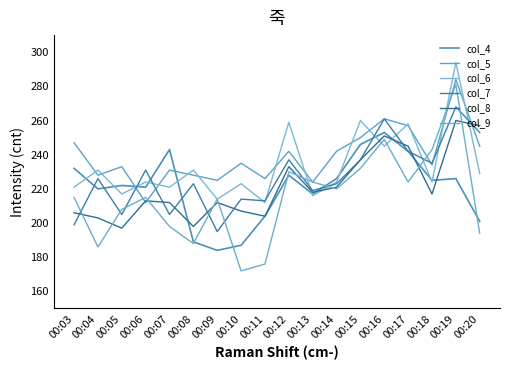

How many values in the col_4 series are below 225?

9